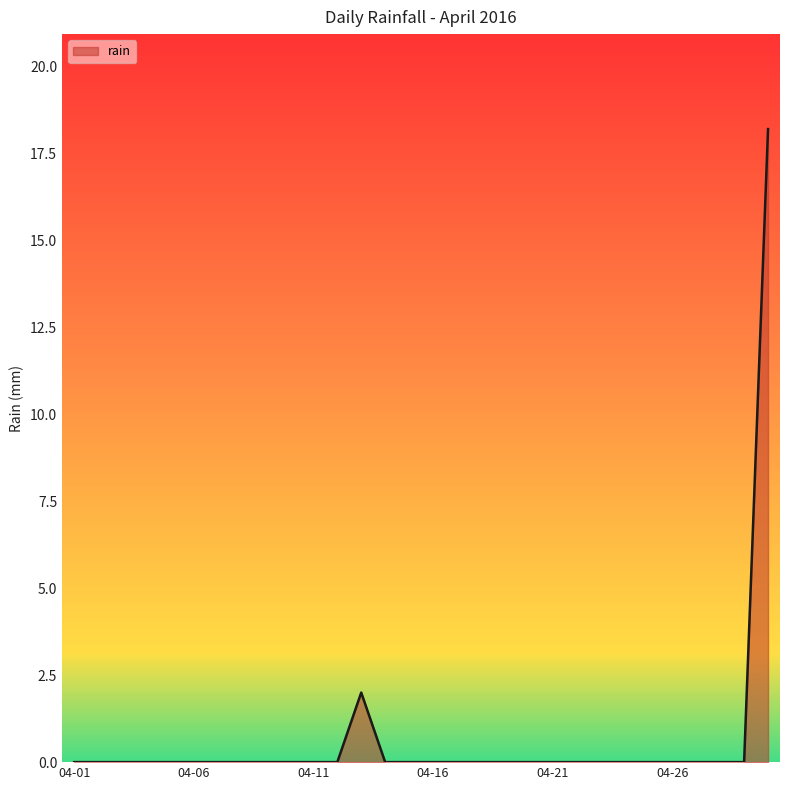

What is the difference between the maximum and minimum values?

18.2